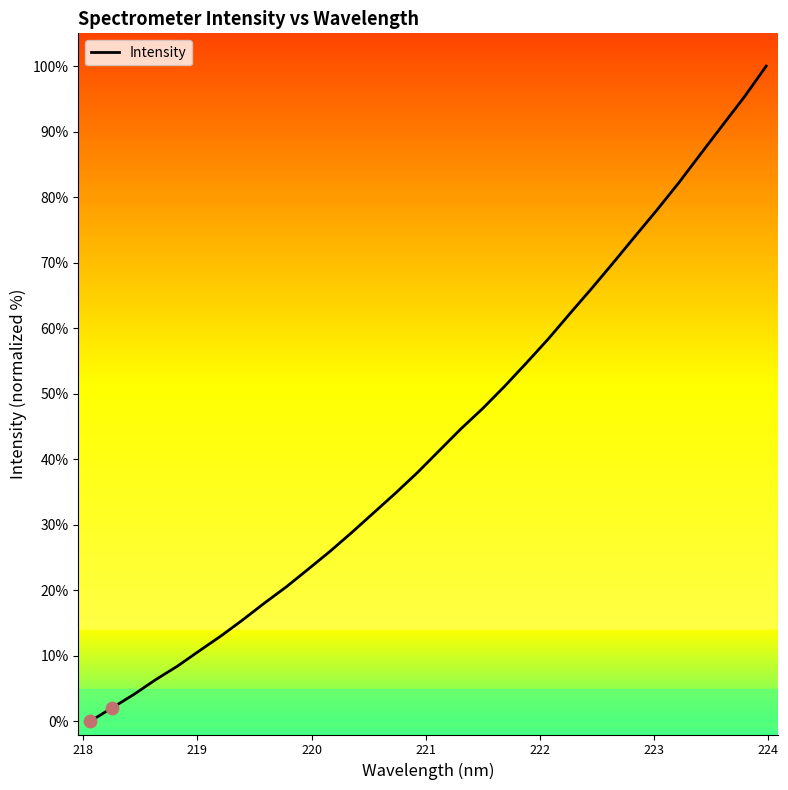

What is the greatest value displayed?

100.0